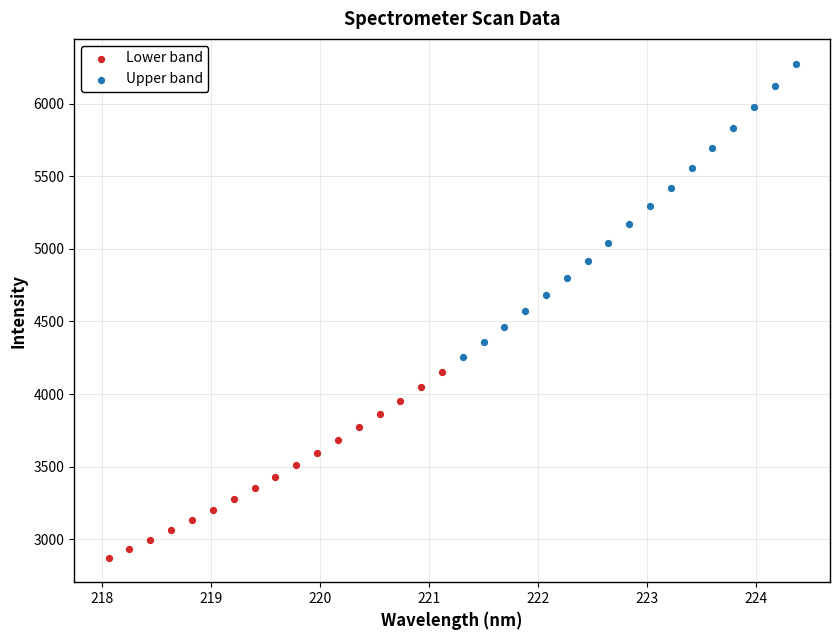

Which series has the widest spread of Y values?

Upper band